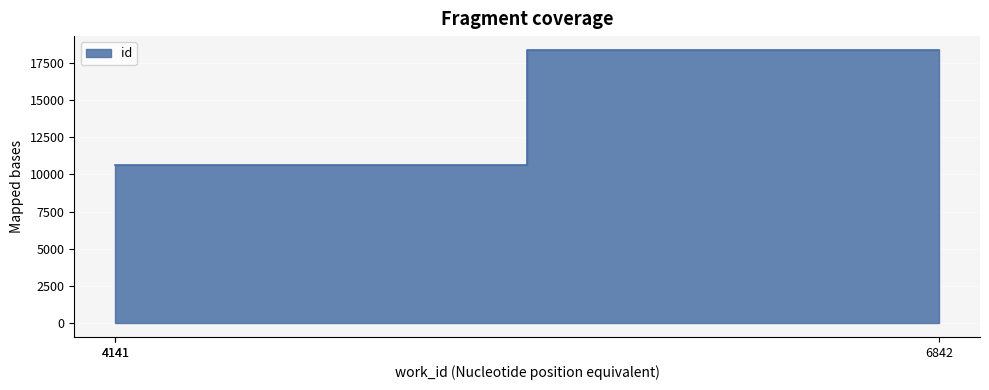

Approximately how many times larger is the value at 4141 compared to 4141?

1.0